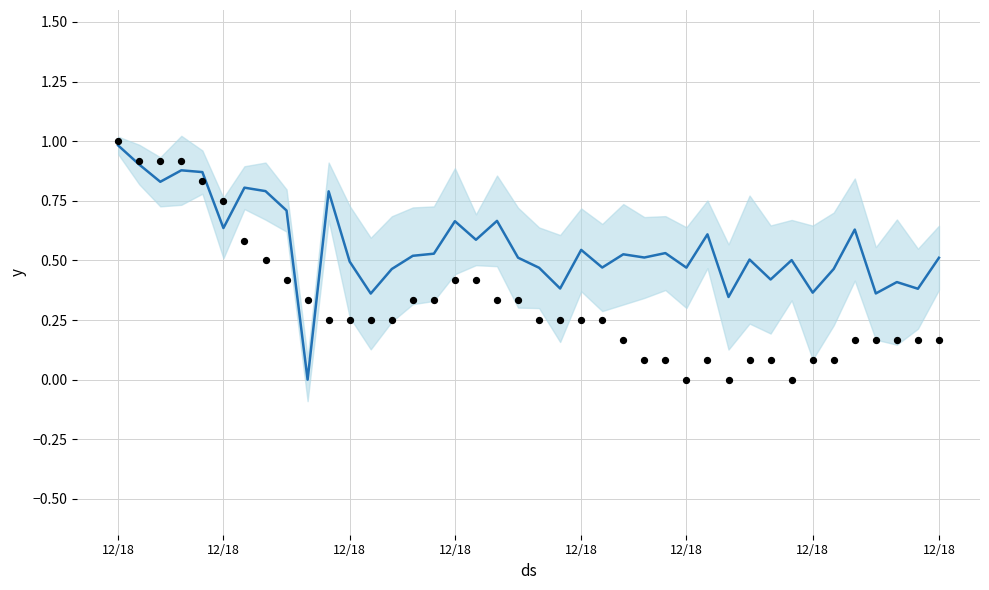

Which series has the largest total across all categories?

SDS_P1/P2 (normalized)